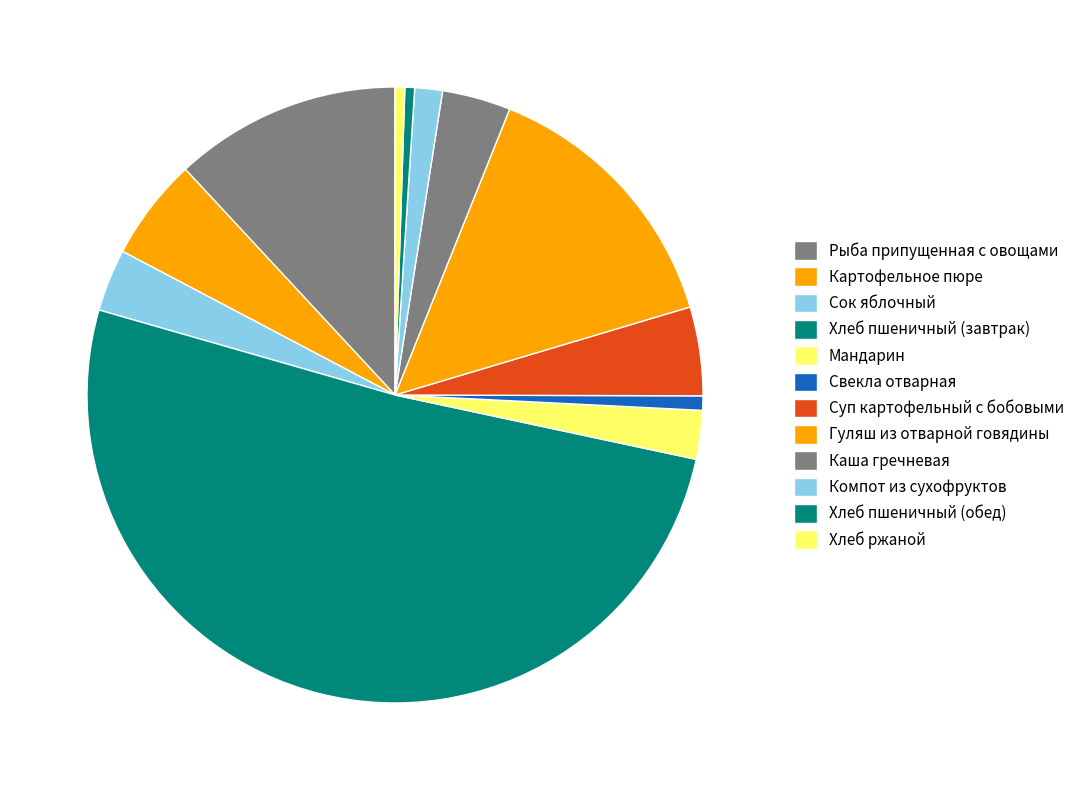

To the nearest percent, what portion does Мандарин represent?

3%